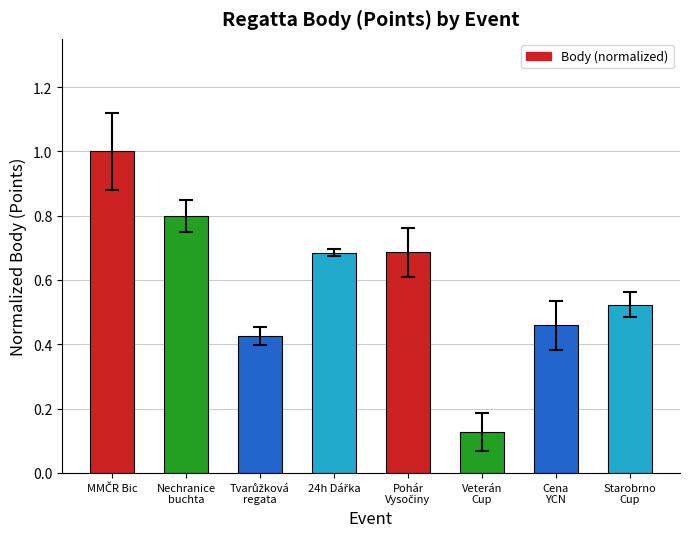

What is the difference between the maximum and second lowest values?

0.6